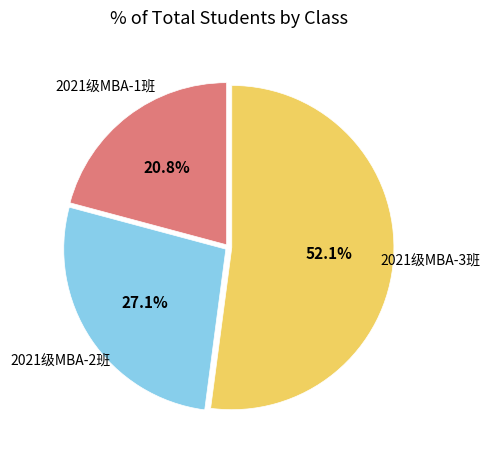

To the nearest percent, what is the average slice percentage?

33%